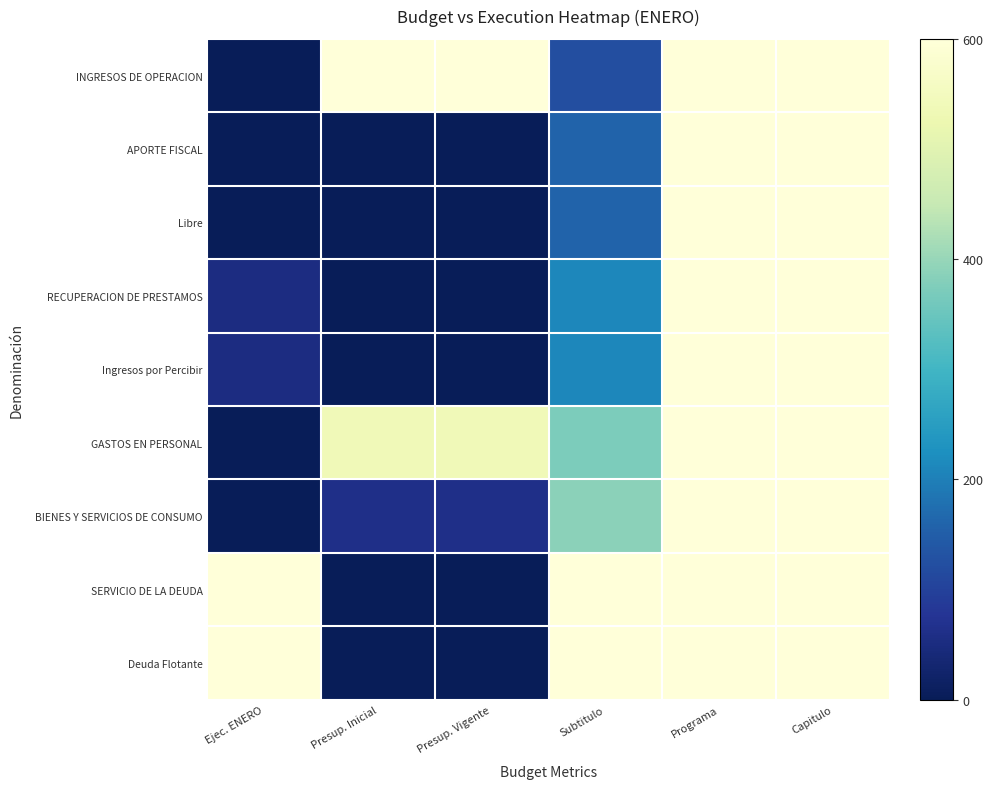

How many data points does each series have?

6